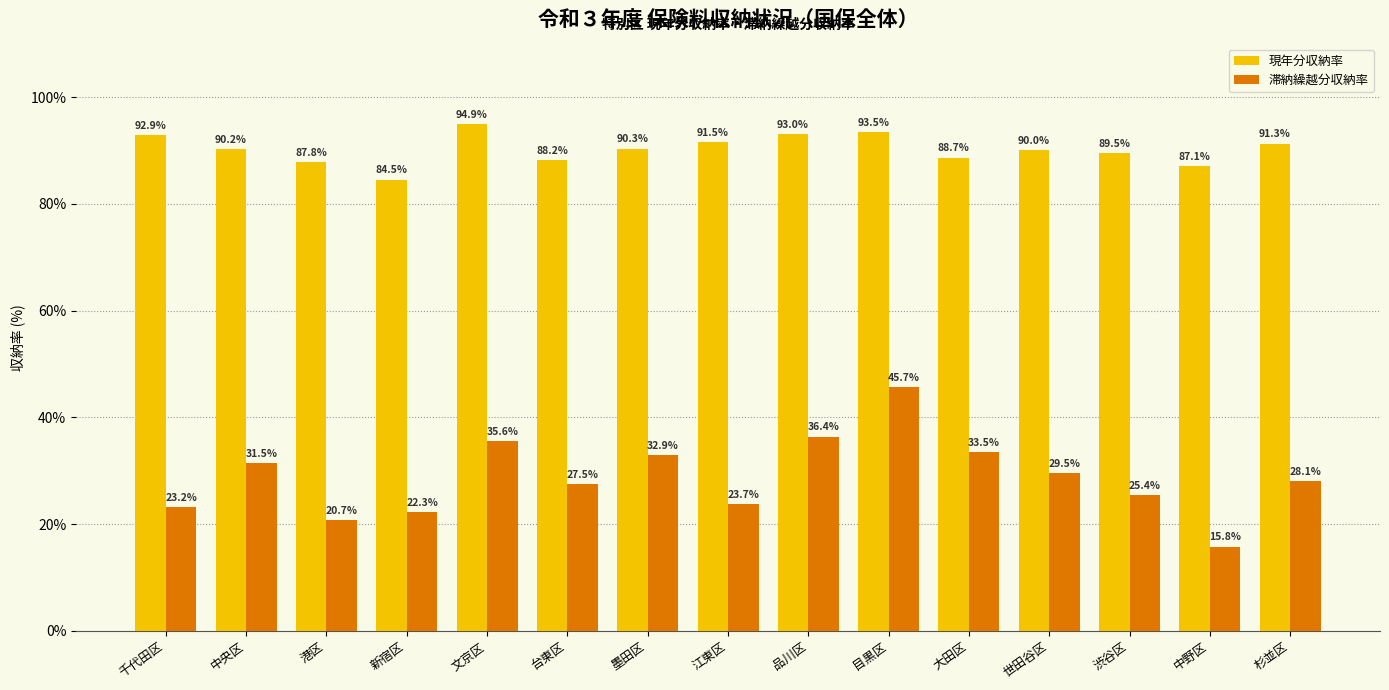

Are the bars grouped side by side (vs. stacked)?

Yes